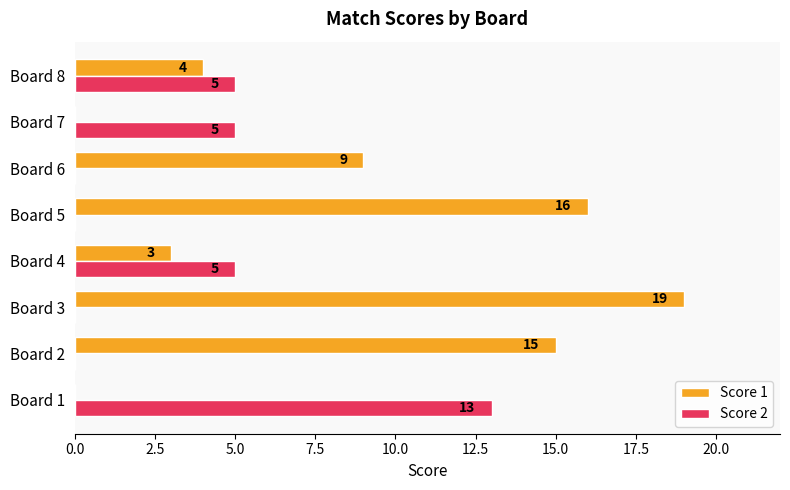

The Score 2 series shows 7 at Board 7. True or false?

False